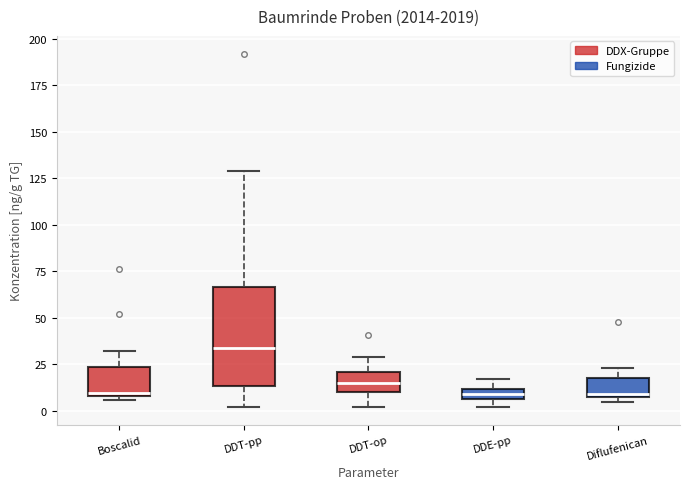

Which box is the tallest, from its lower edge to its upper edge?

DDT-pp